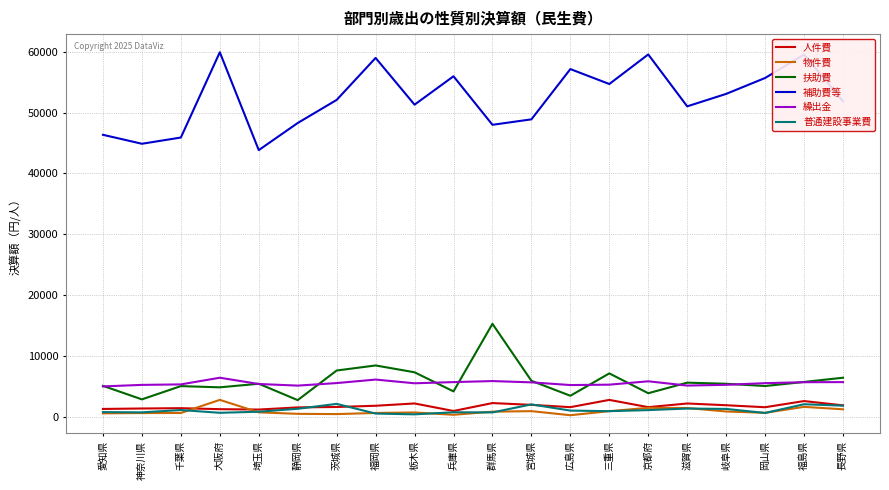

Count the number of data series in this chart.

6